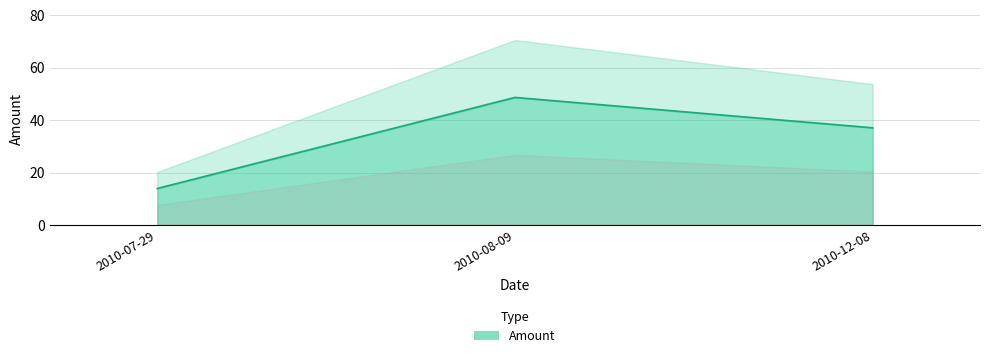

How many values are below 37?

1